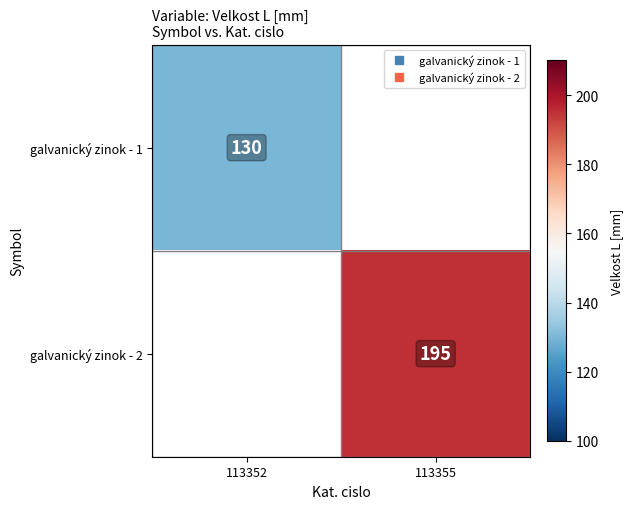

What is the smallest value displayed?

130.0